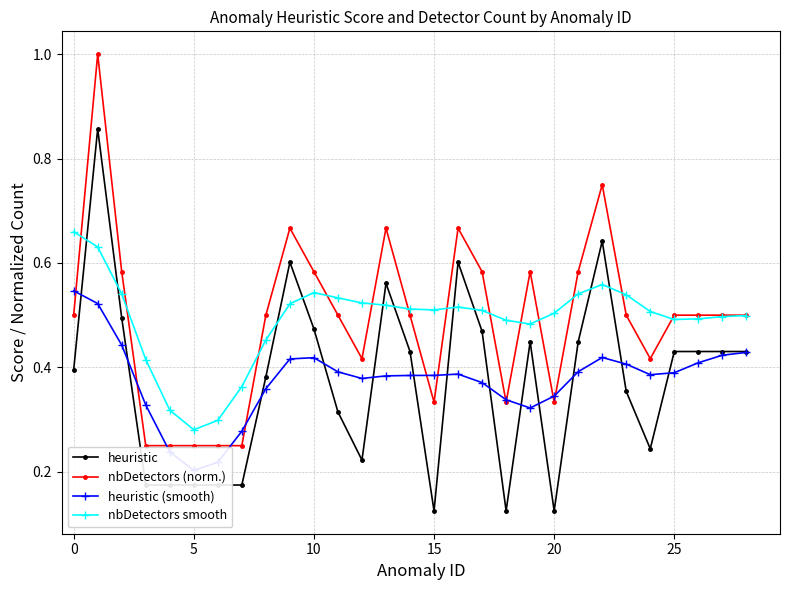

What is the value of the nbDetectors (norm.) point at the 21st from the left?

0.2